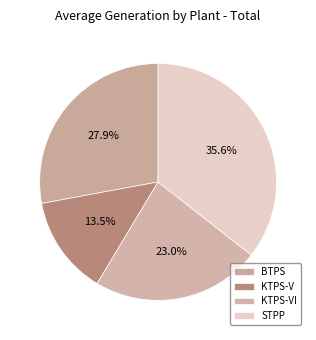

Which category has the biggest portion of the pie?

STPP